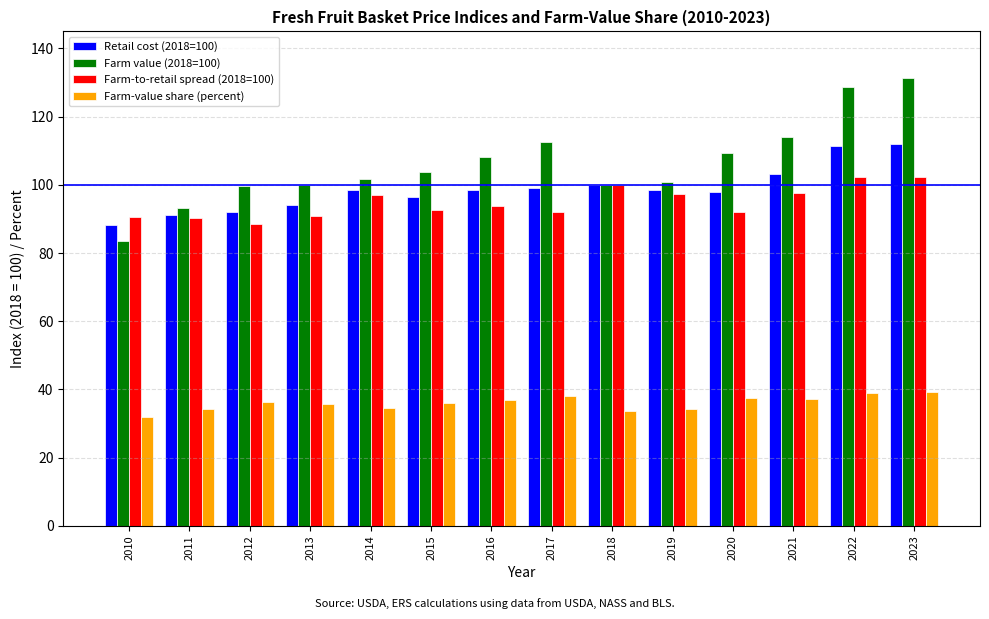

Is the value of Farm-to-retail spread (2018=100) at 2012 greater than the value of Retail cost (2018=100) at 2016?

No